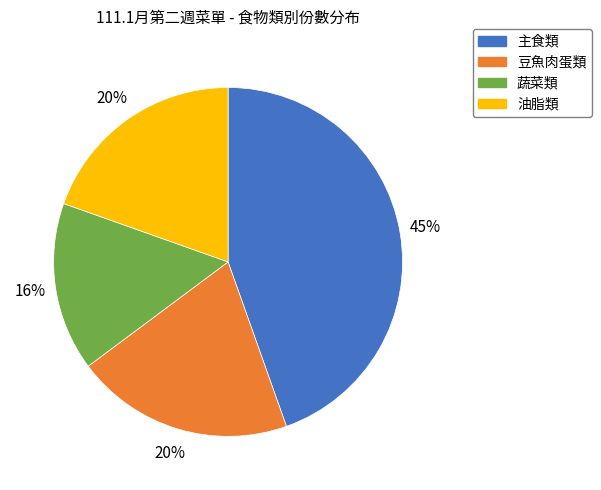

Is 主食類 the majority of the pie?

No